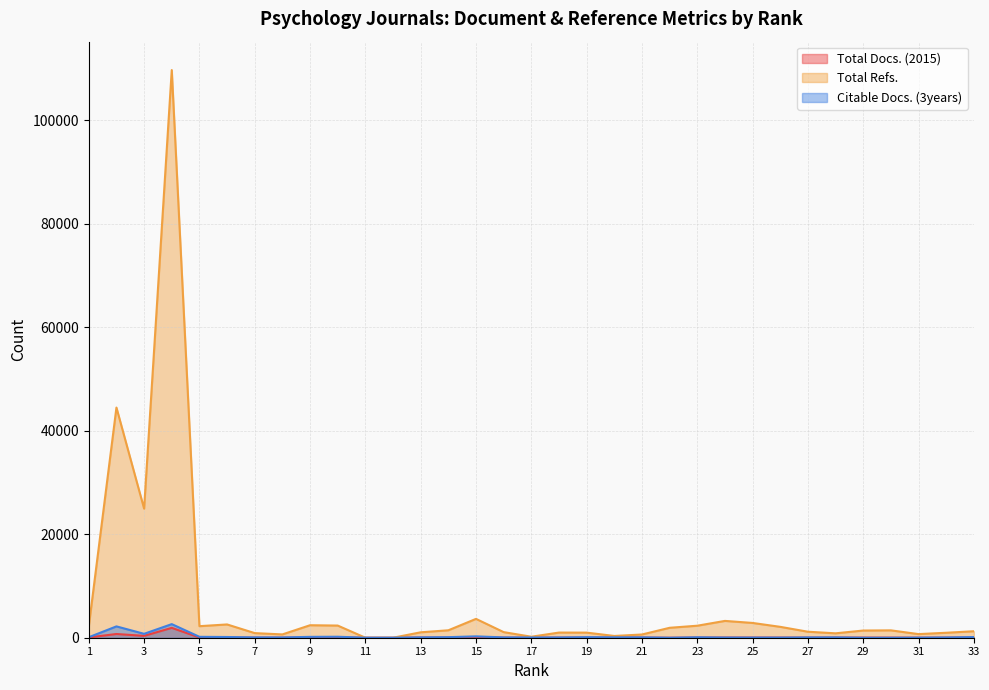

True or false: Total Docs. (2015) has more than 0 points higher than both neighbors.

True